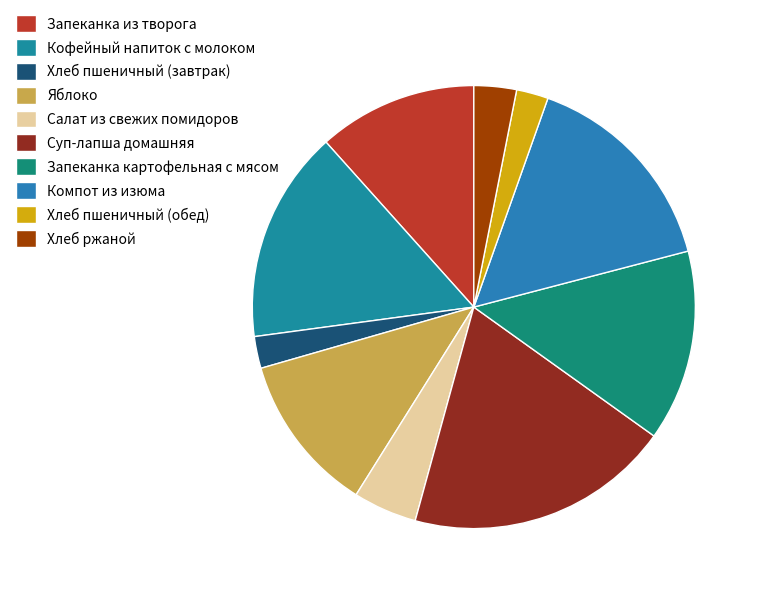

What percentage is NOT represented by Кофейный напиток с молоком?

84.5%